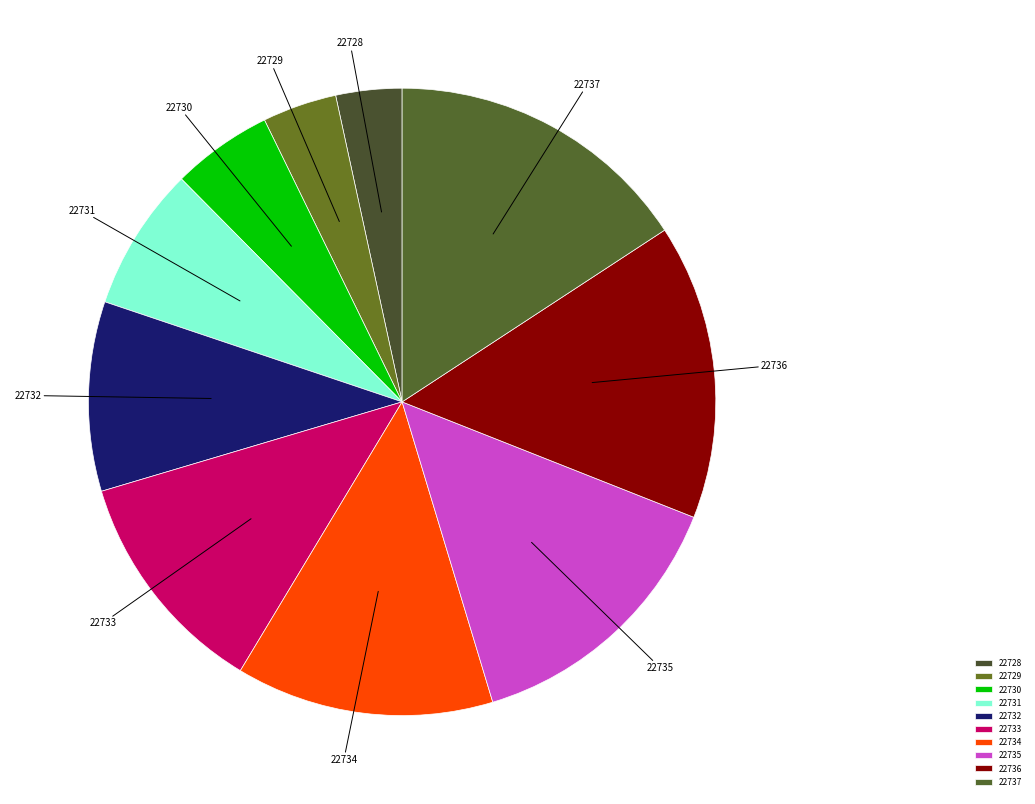

How many segments does this pie chart have?

10